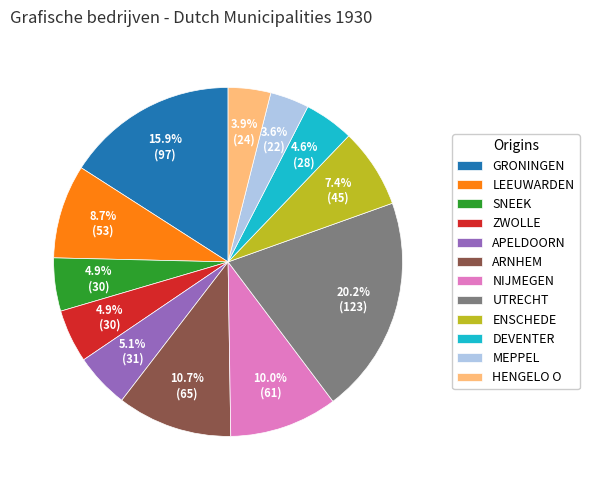

What portion of the pie excludes GRONINGEN?

84.1%